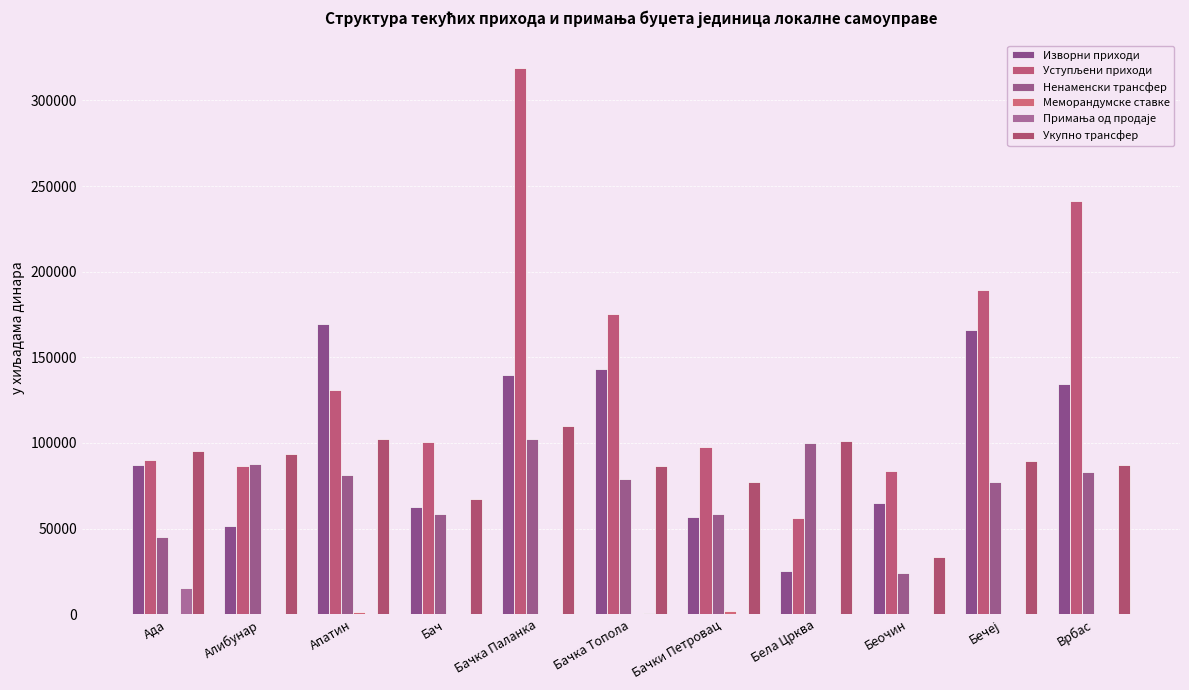

At which category does the chart reach its minimum across all series?

Бач